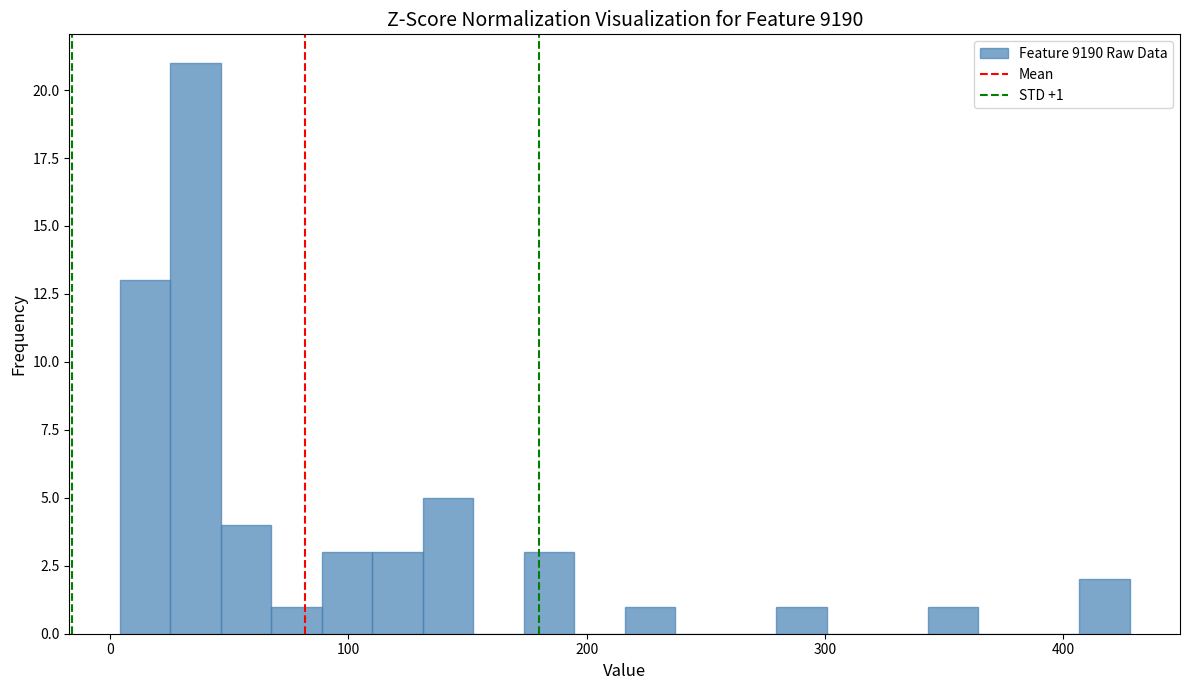

Read against the x-axis, roughly where is the centre of the tallest bar?

40